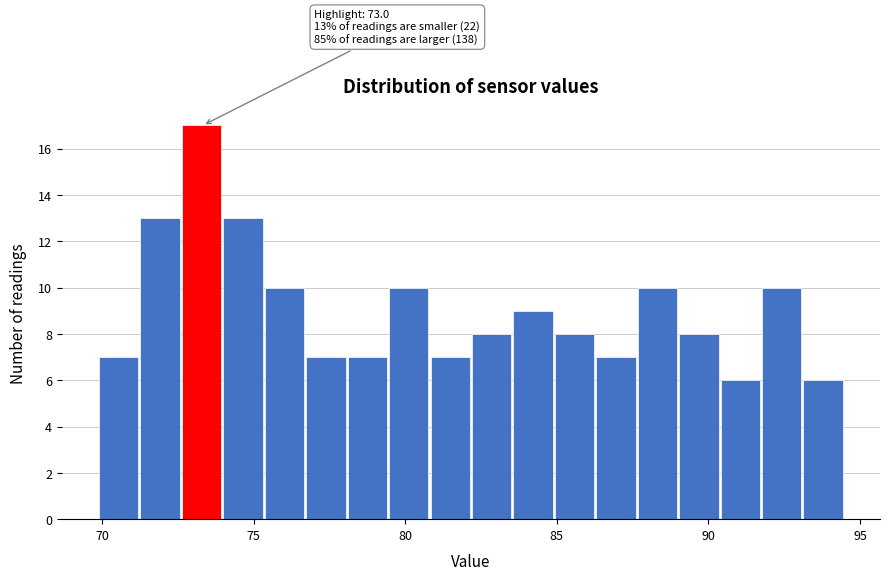

Read against the x-axis, roughly where is the centre of the tallest bar?

73.5